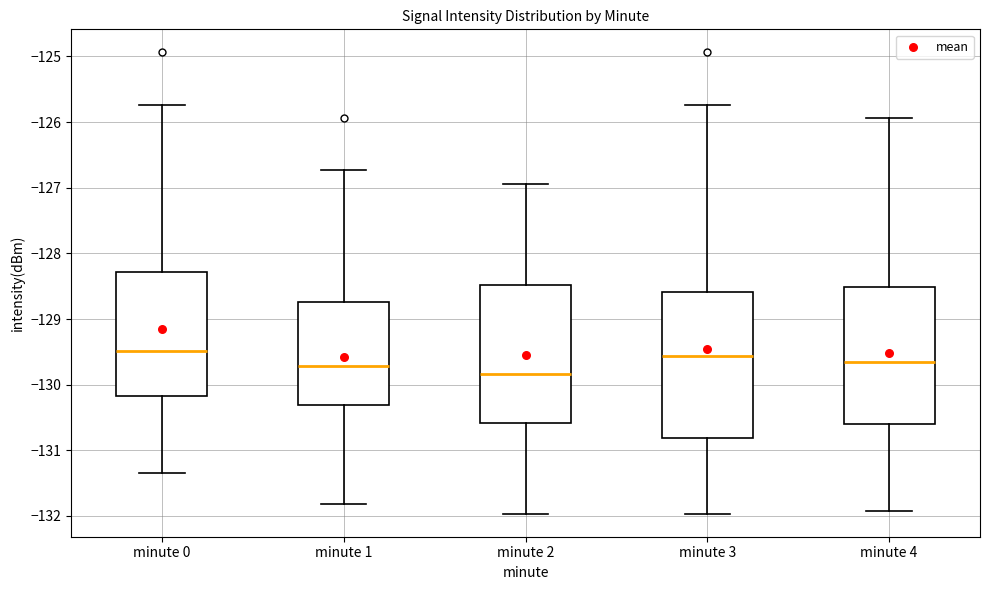

Which box has the lowest median line?

minute 2